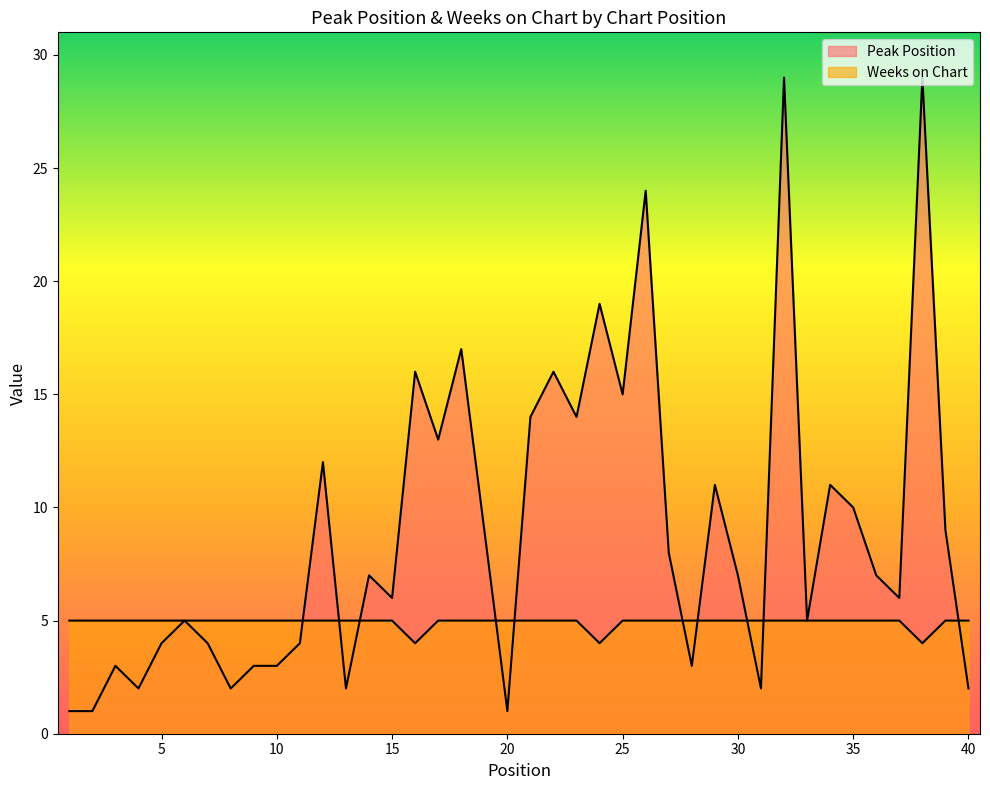

What is the minimum value for Weeks on Chart?

4